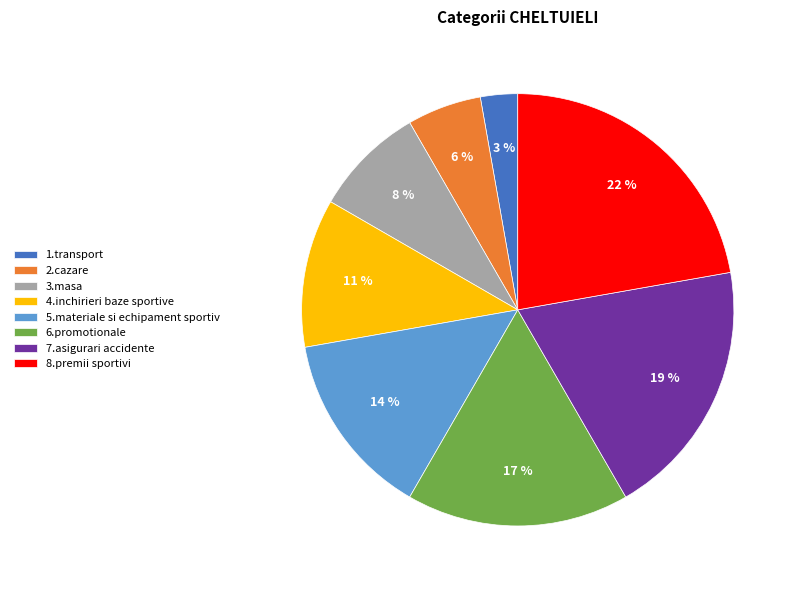

To the nearest percent, what percentage of the pie is 3.masa?

8%